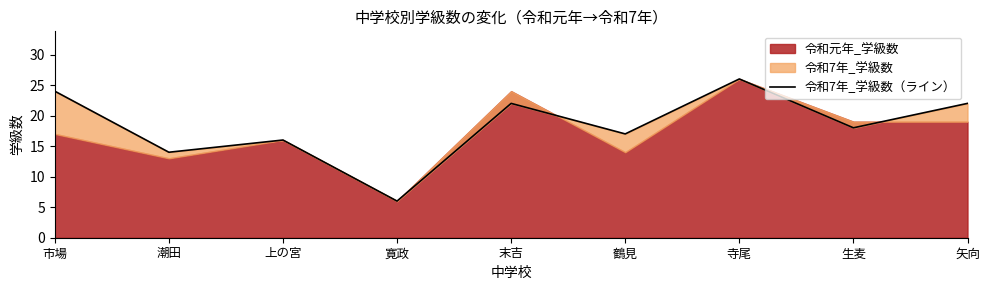

Rank the categories by value from highest to lowest.

寺尾, 市場, 末吉, 矢向, 生麦, 鶴見, 上の宮, 潮田, 寛政